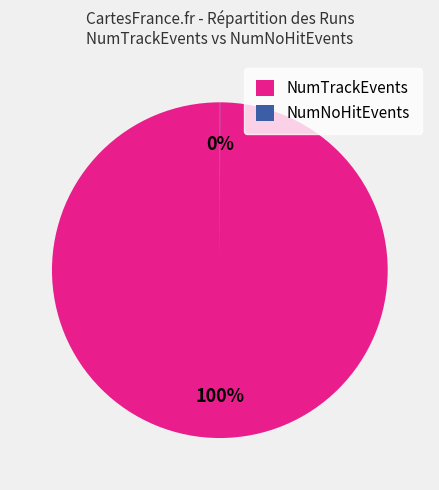

What percentage is the NumTrackEvents slice, to the nearest percent?

100%